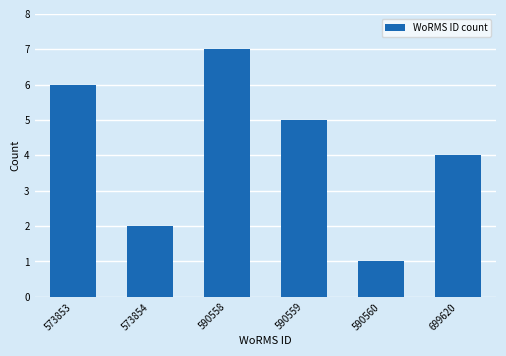

Reading right to left, list all the values displayed in this chart.

4	1	5	7	2	6